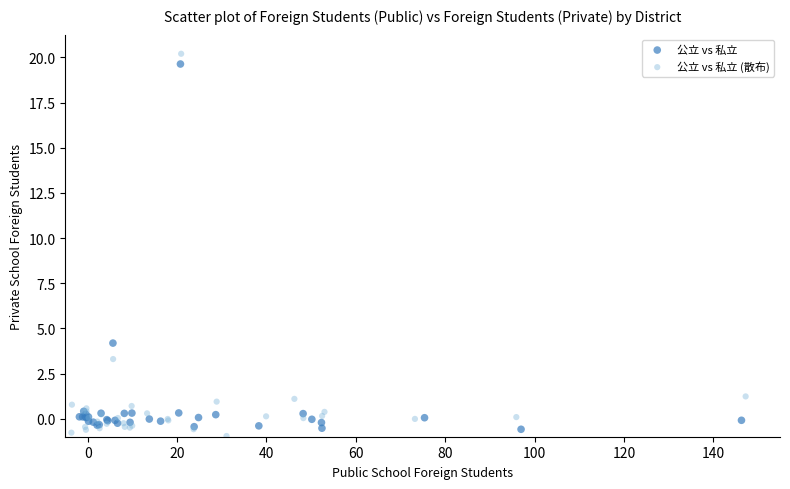

Which series has the widest spread of Y values?

公立 vs 私立 (散布)